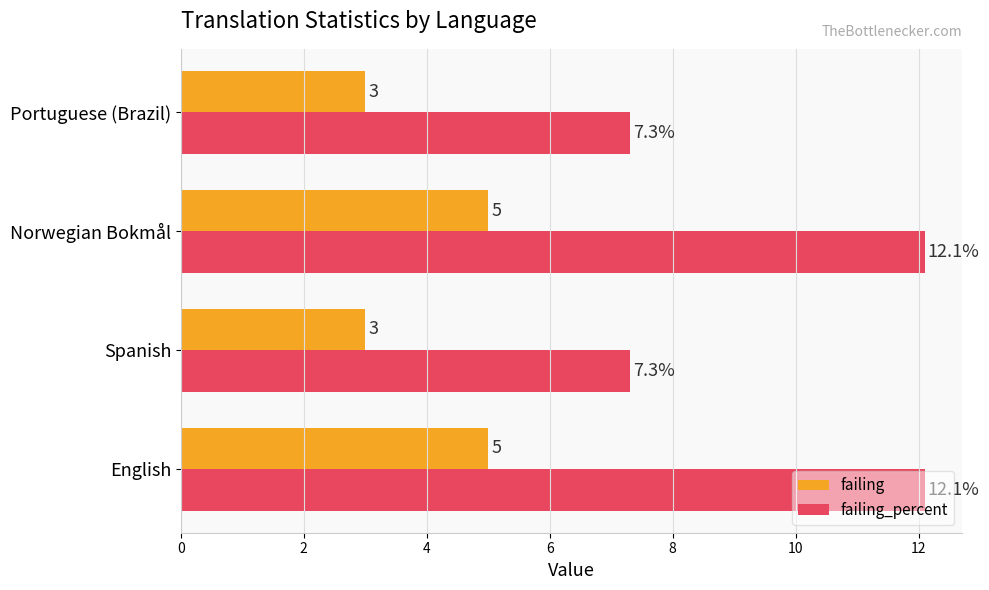

Is the value of failing_percent at Norwegian Bokmål greater than the value of failing at English?

Yes